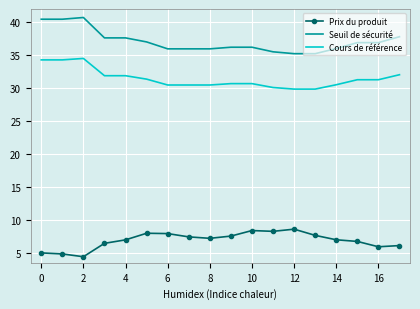

True or false: Prix du produit has more than 2 interior local peaks.

True